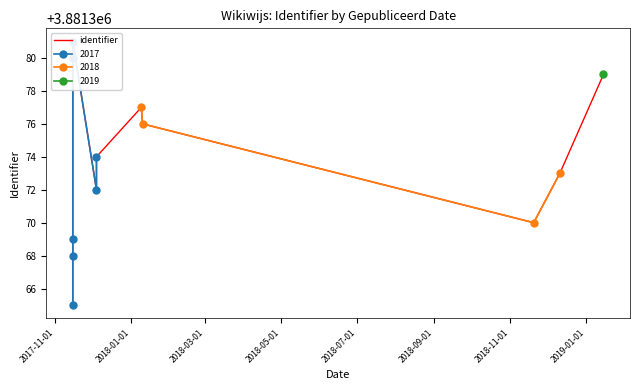

True or false: 2018 has more than 1 interior local peaks.

False